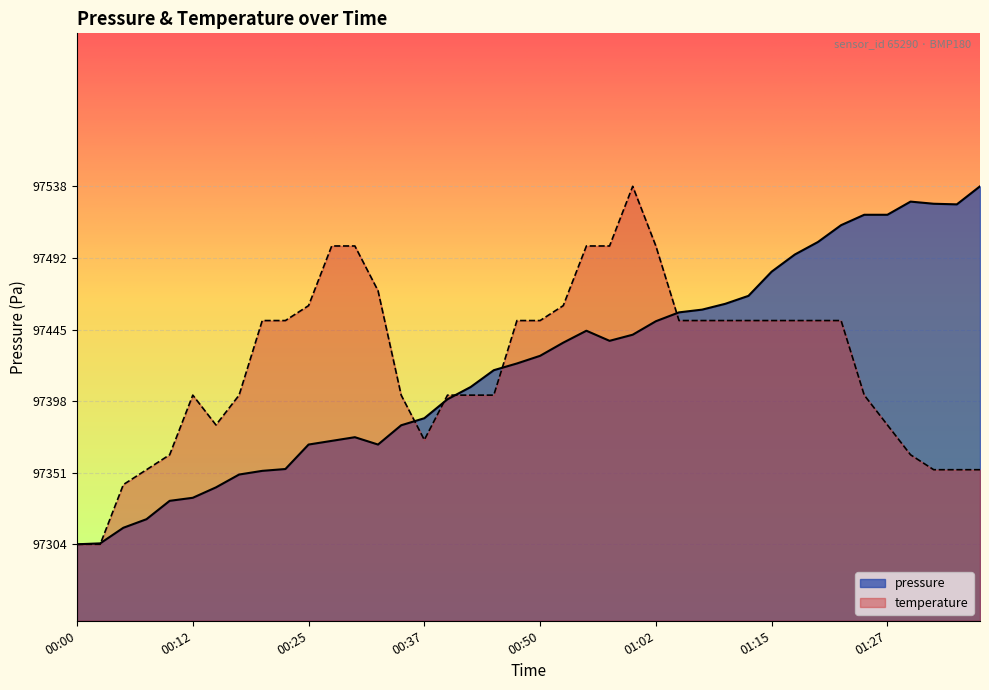

After their last crossing, which series has the higher values: temperature or pressure?

pressure